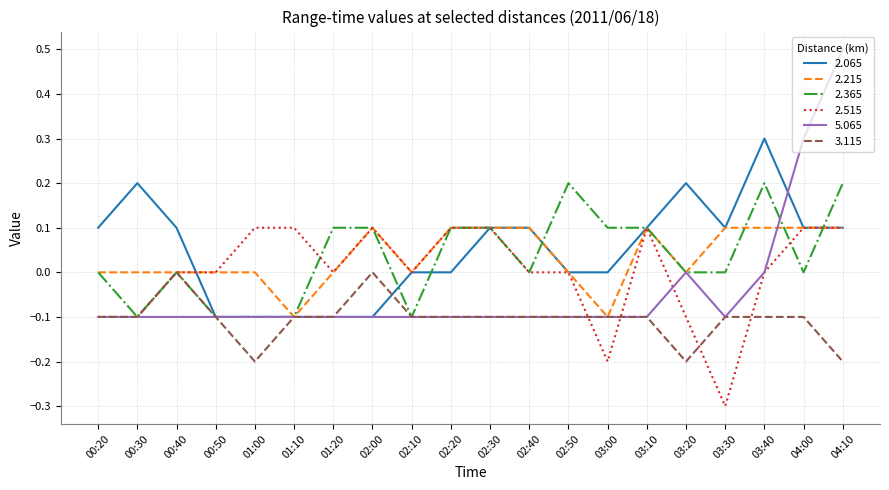

What is the maximum value for 2.065?

0.3